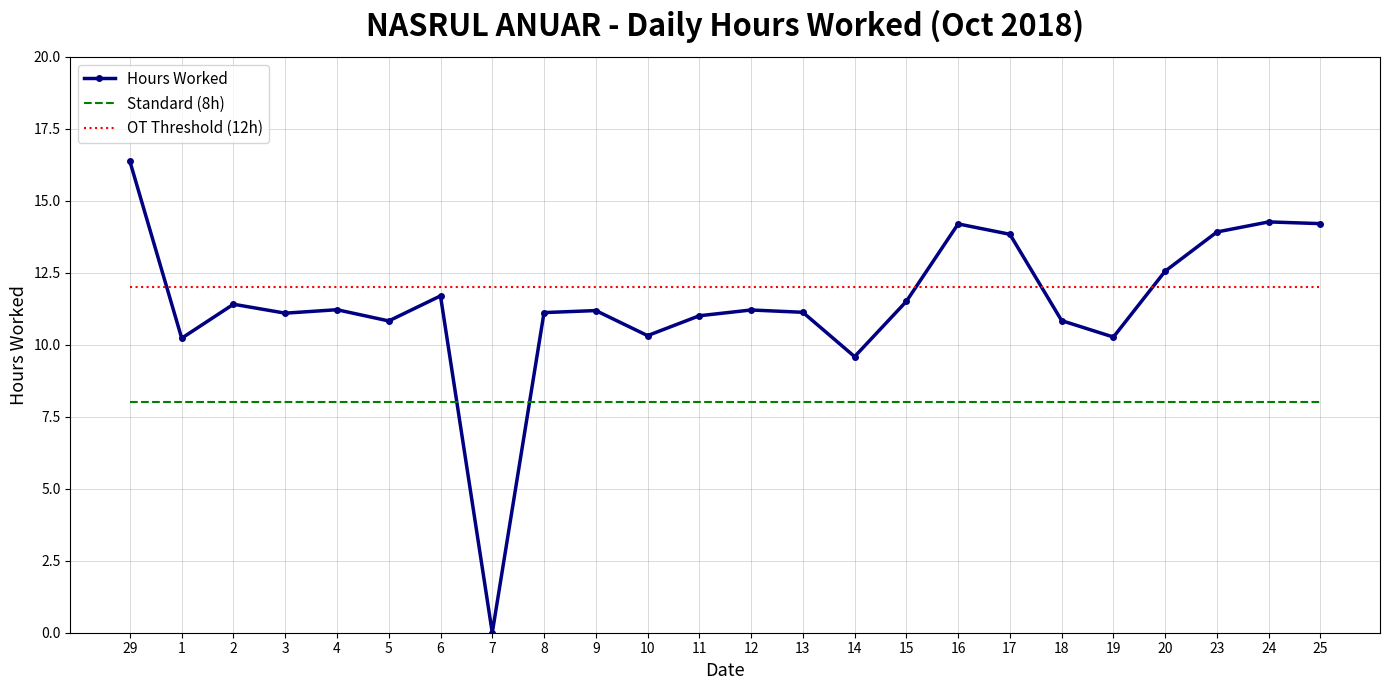

Is it true that Hours Worked equals 10.3 at 10?

True